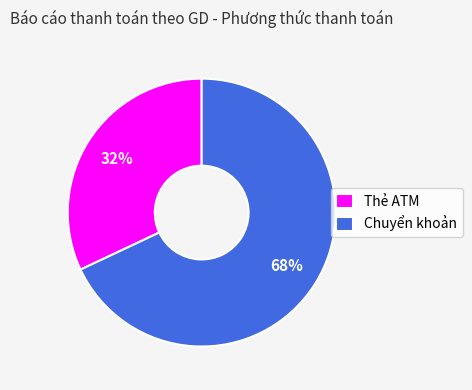

Which category has the smallest portion of the pie?

Thẻ ATM